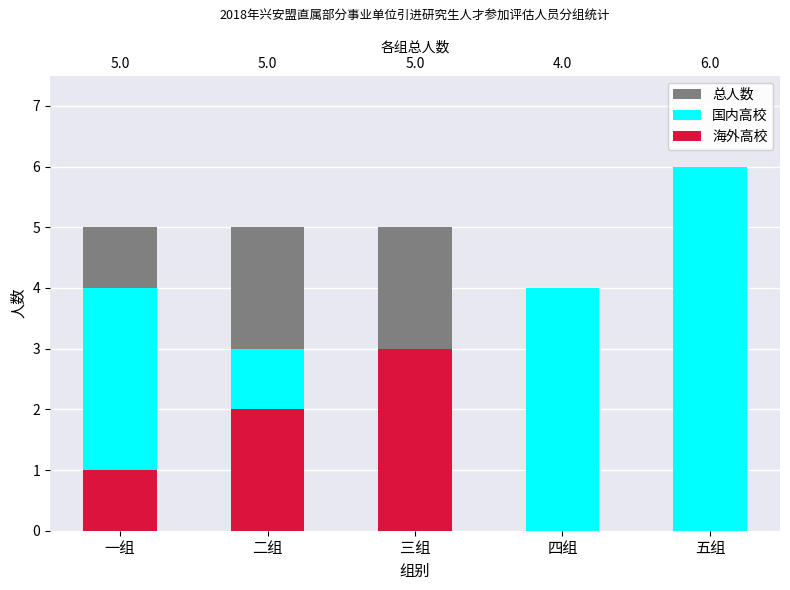

What is the maximum value shown in the chart?

6